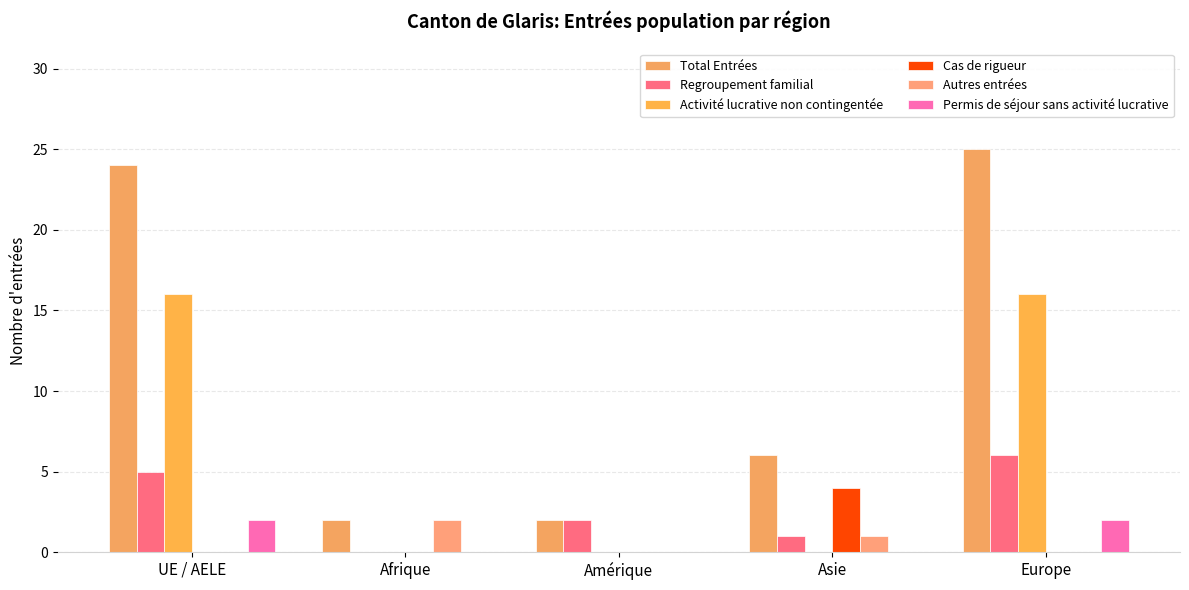

Rank the categories by Regroupement familial value from highest to lowest.

Europe, UE / AELE, Amérique, Asie, Afrique